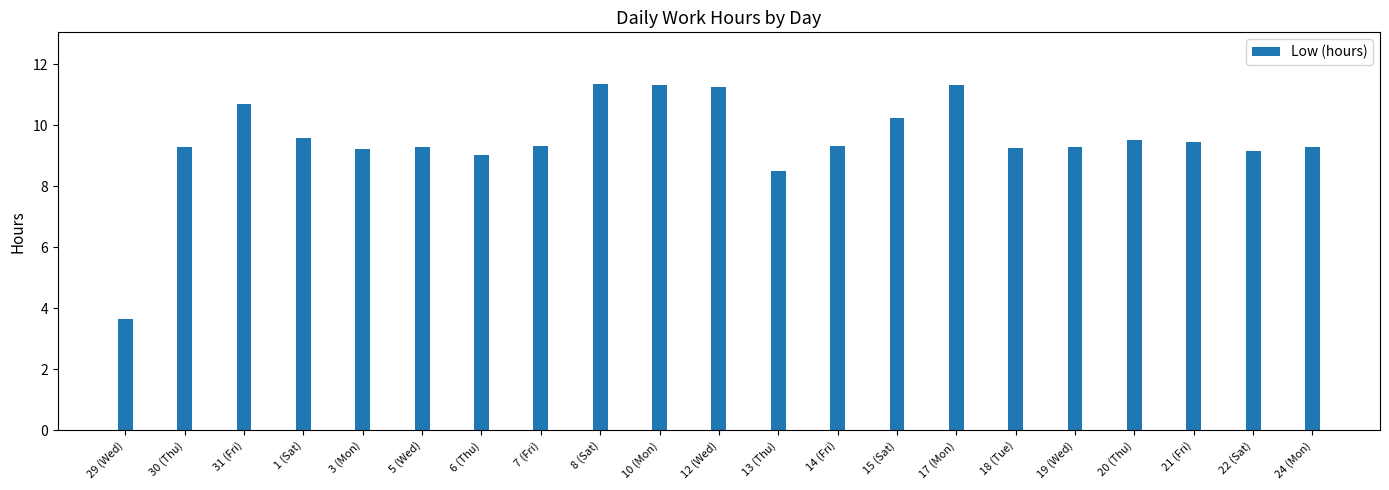

What is the value of the 18th bar from the left?

9.5